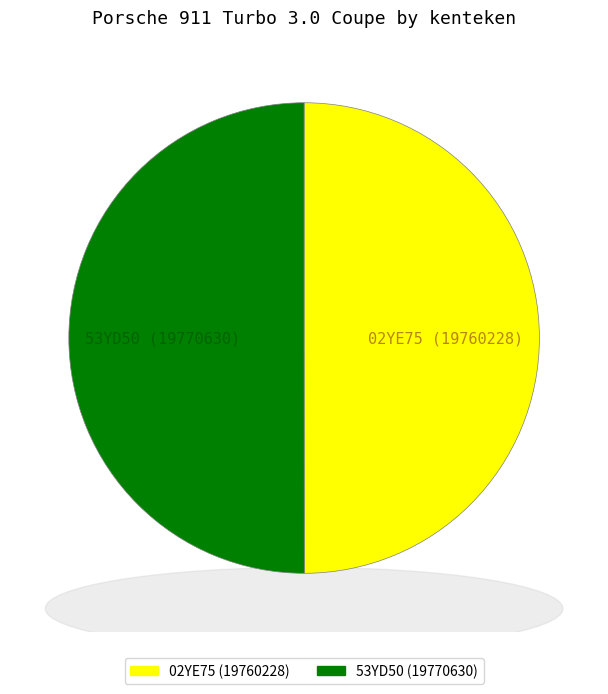

What is the majority slice?

53YD50